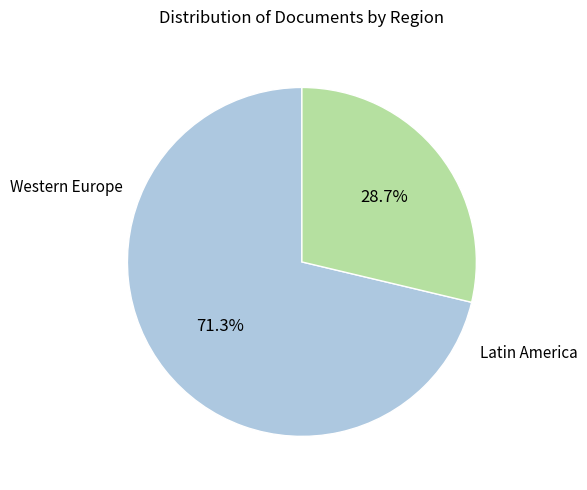

Is there any slice that represents more than half of the pie?

Yes